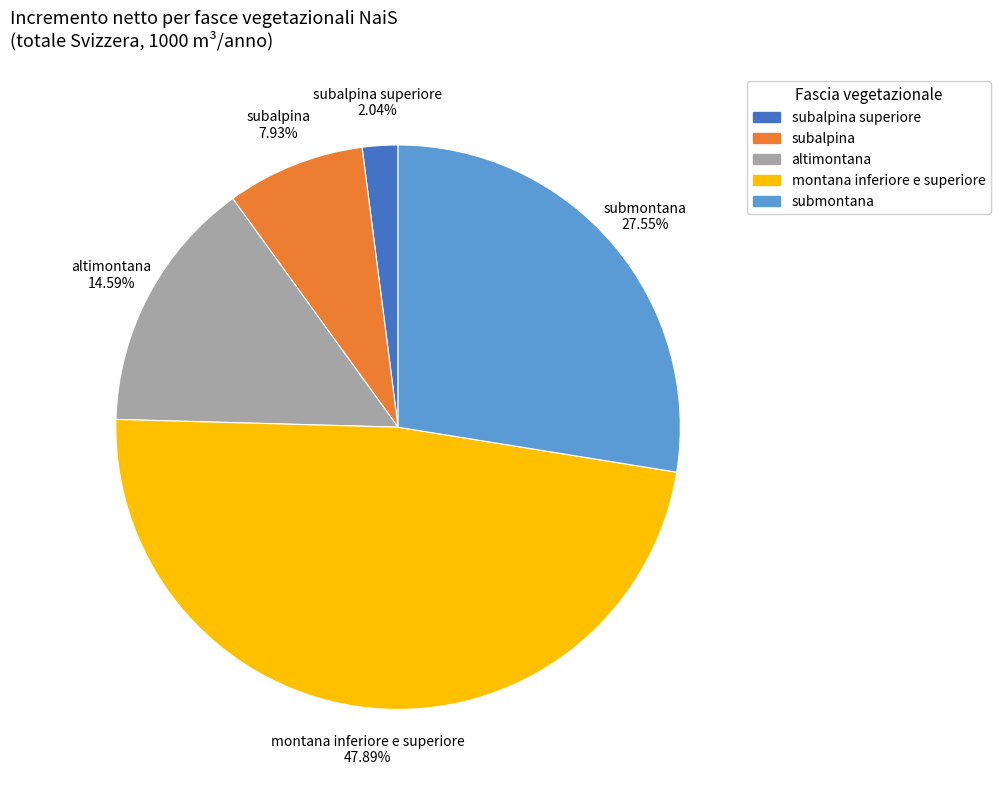

How many segments does this pie chart have?

5